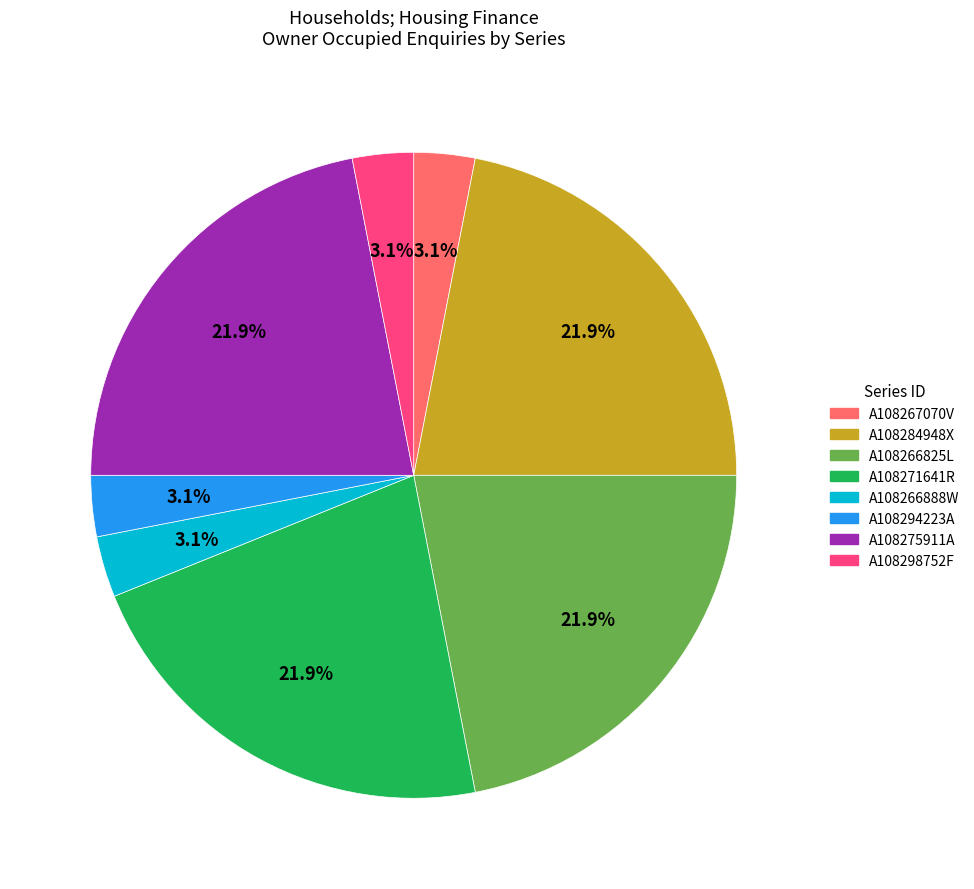

Count the number of slices in the pie.

8